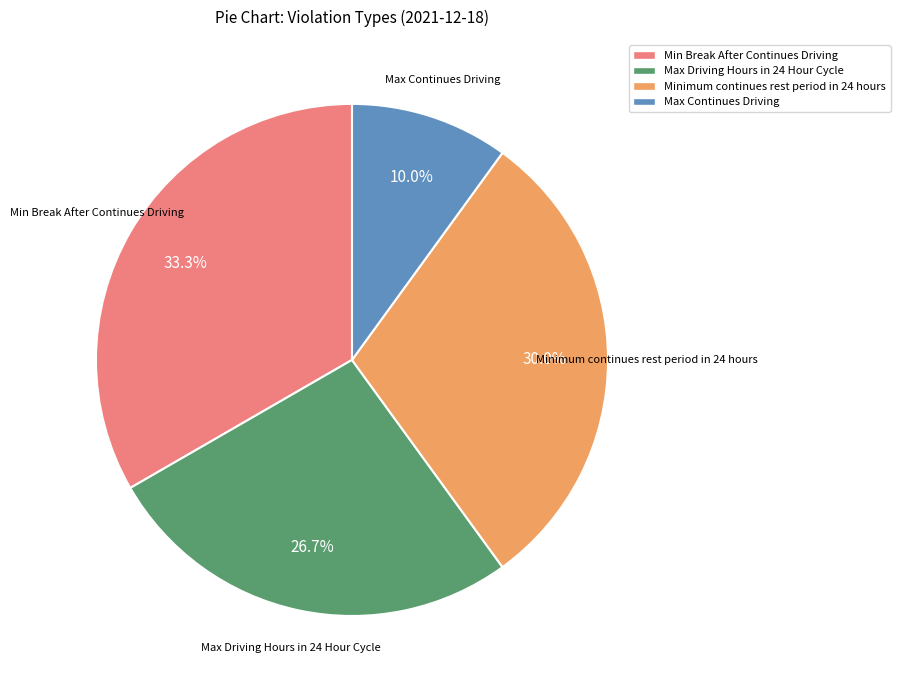

Is it true that Minimum continues rest period in 24 hours is 16% of the pie?

False